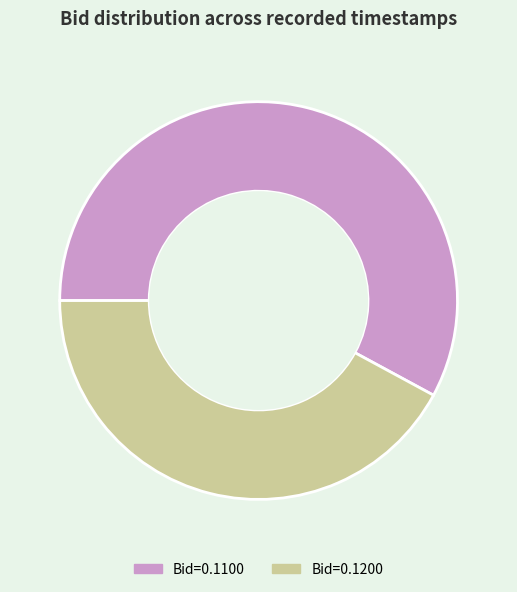

Which slice is the largest?

Bid=0.1100